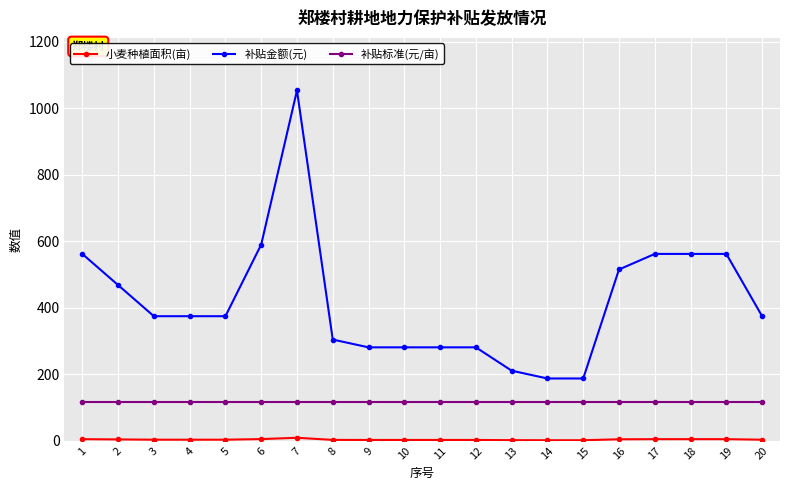

True or false: 补贴标准(元/亩) and 补贴金额(元) cross at least once.

False